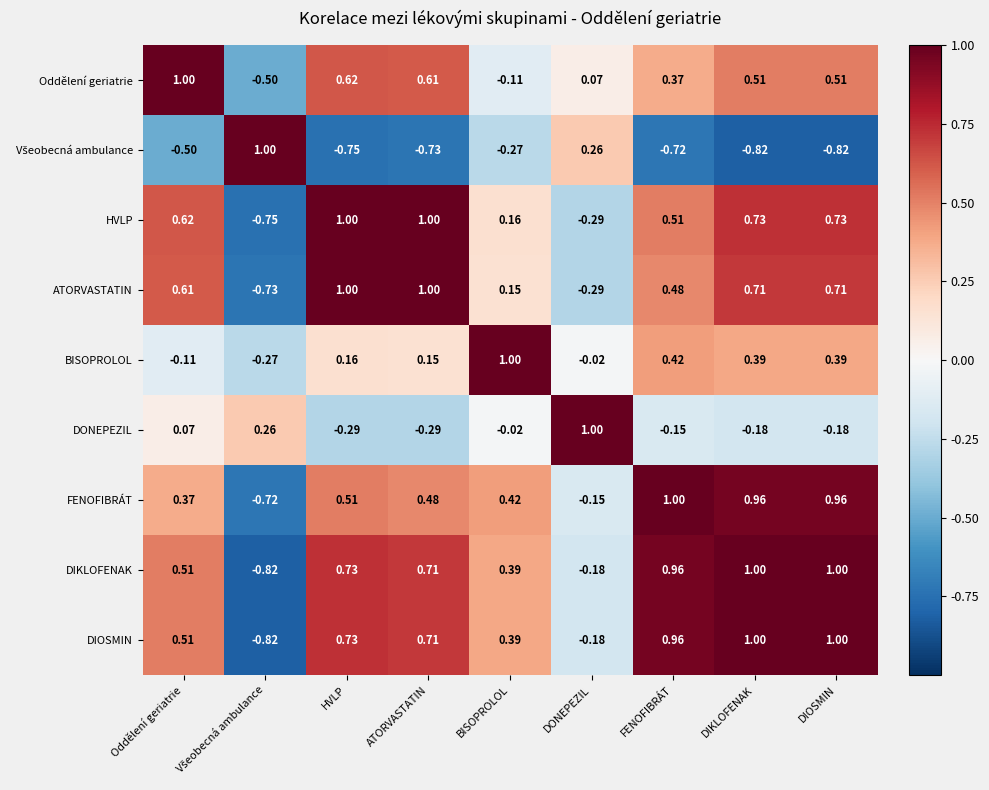

At which label does DONEPEZIL reach its peak?

DONEPEZIL